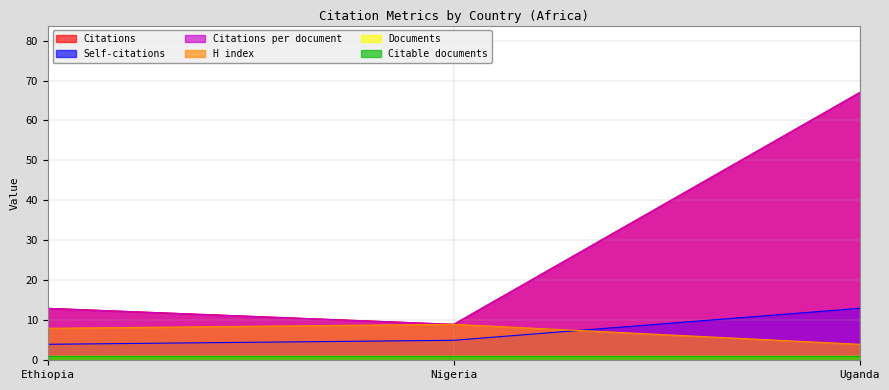

What is the highest value of the Self-citations series?

13